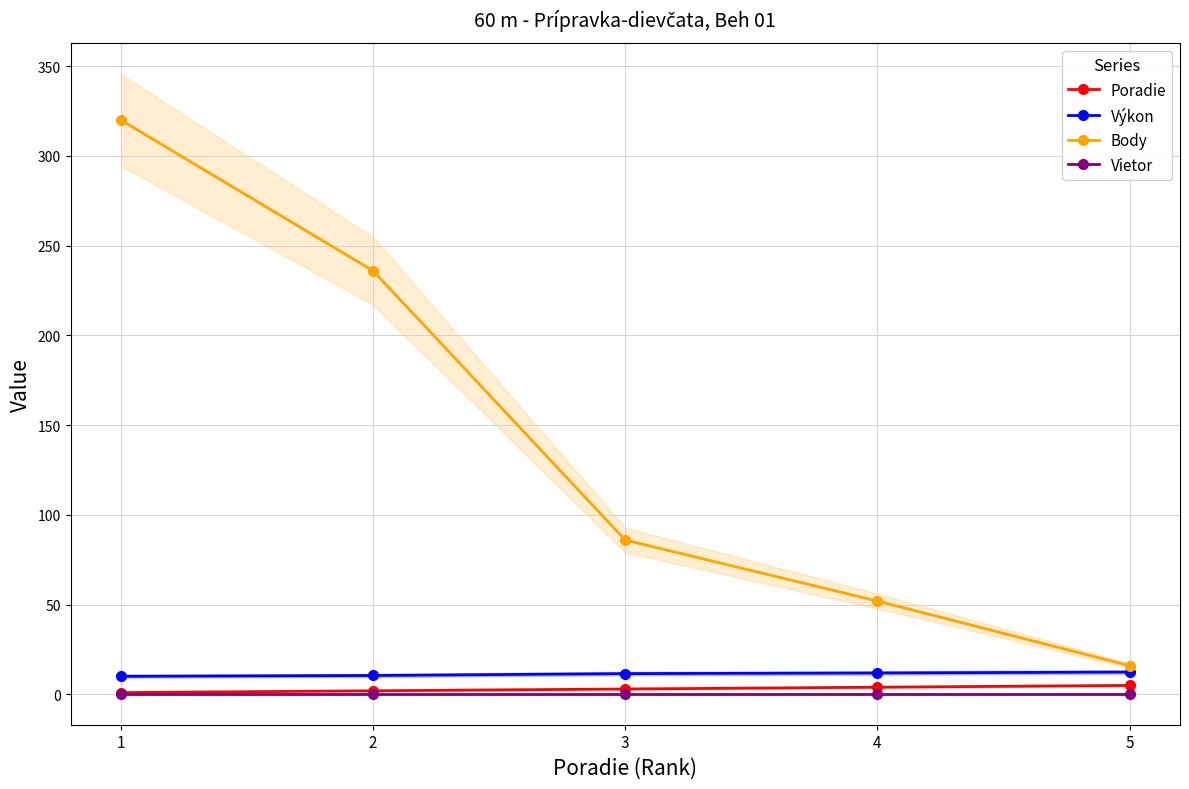

Which series has the widest spread of values?

Body